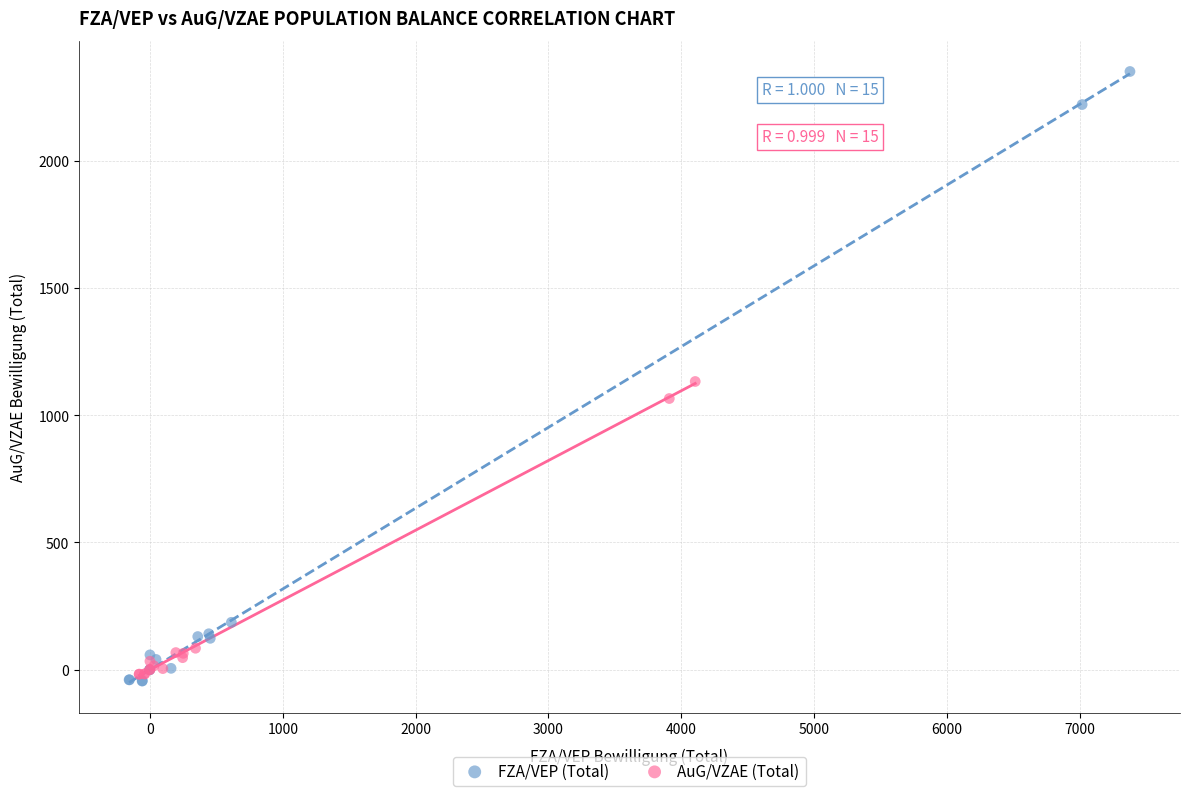

Which series contains the lowest Y value?

FZA/VEP (Total)